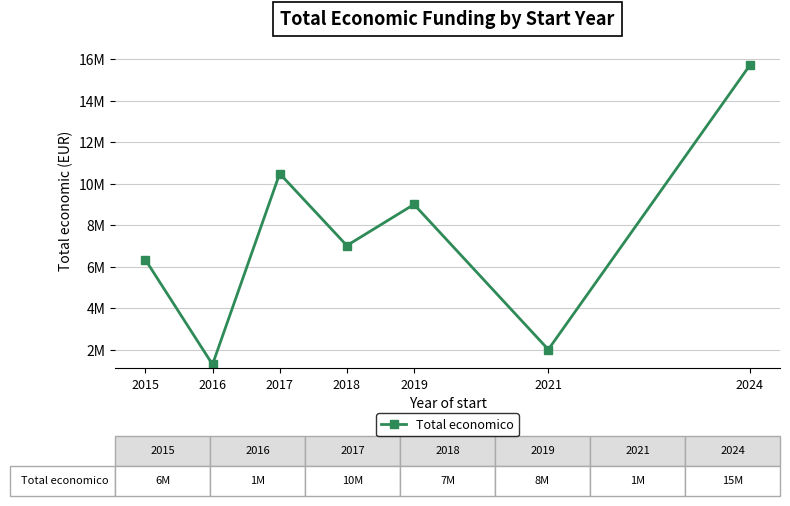

Does the chart have visible grid lines?

Yes